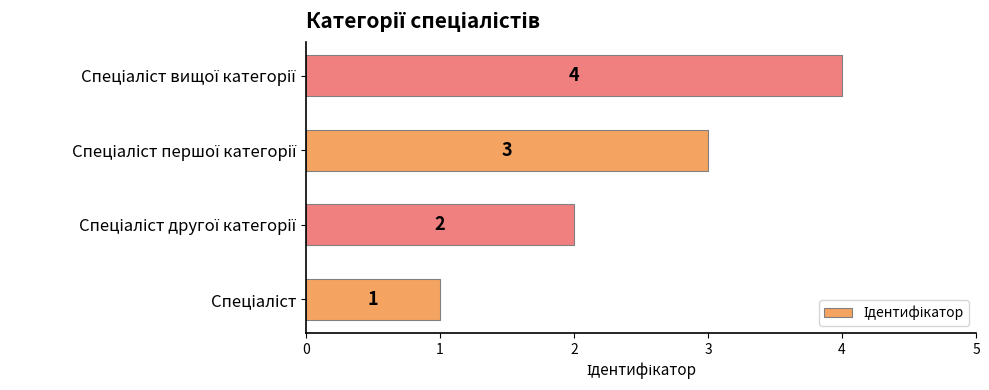

What is the maximum value shown in the chart?

4